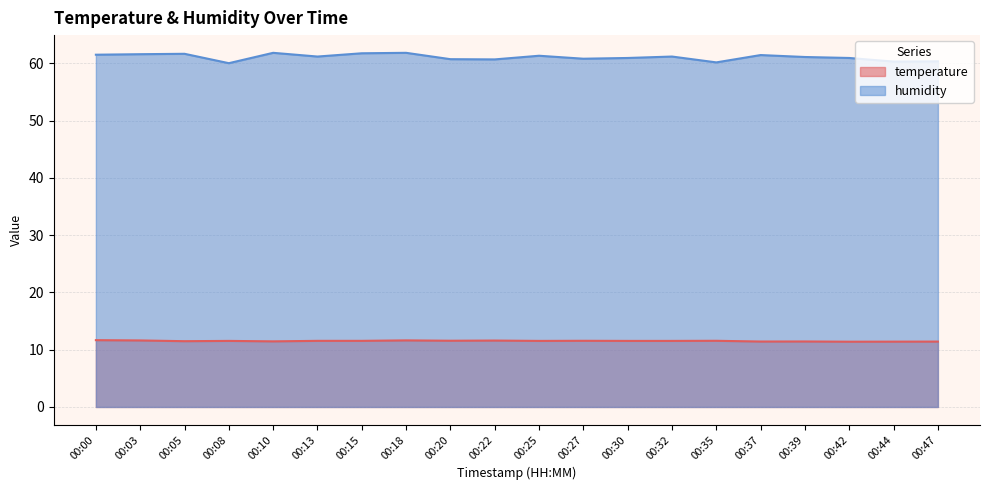

Reading left to right, list all the values displayed in this chart.

temperature: 00:00=11.7	00:03=11.6	00:05=11.5	00:08=11.5	00:10=11.5	00:13=11.6	00:15=11.6	00:18=11.6	00:20=11.6	00:22=11.6	00:25=11.5	00:27=11.6	00:30=11.5	00:32=11.5	00:35=11.6	00:37=11.4	00:39=11.4	00:42=11.4	00:44=11.4	00:47=11.4
humidity: 00:00=61.5	00:03=61.6	00:05=61.7	00:08=60.0	00:10=61.9	00:13=61.2	00:15=61.8	00:18=61.9	00:20=60.8	00:22=60.7	00:25=61.4	00:27=60.8	00:30=61.0	00:32=61.2	00:35=60.2	00:37=61.5	00:39=61.1	00:42=61.0	00:44=60.3	00:47=60.4